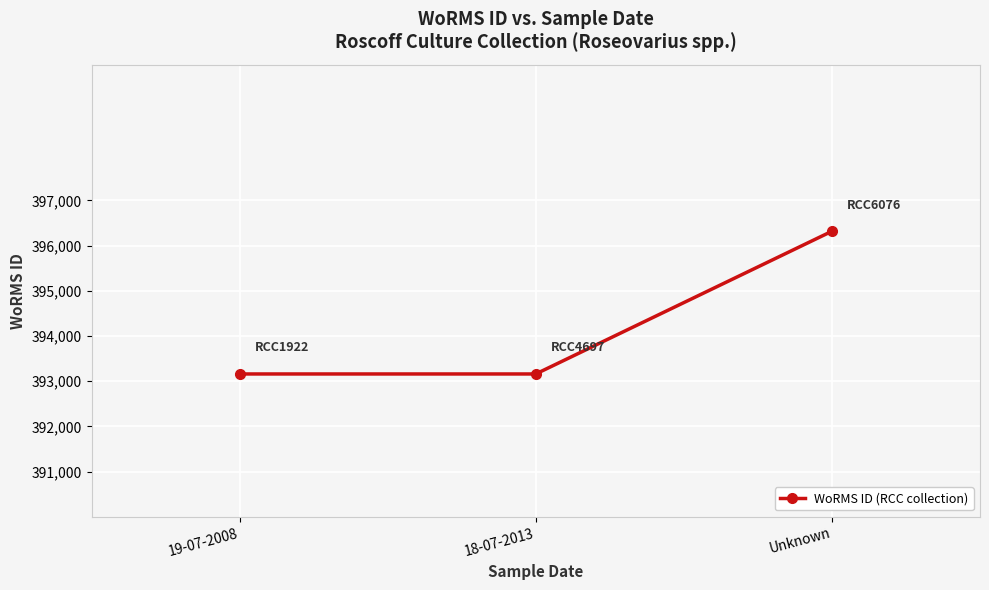

The chart shows a value of 598510 at 19-07-2008. True or false?

False